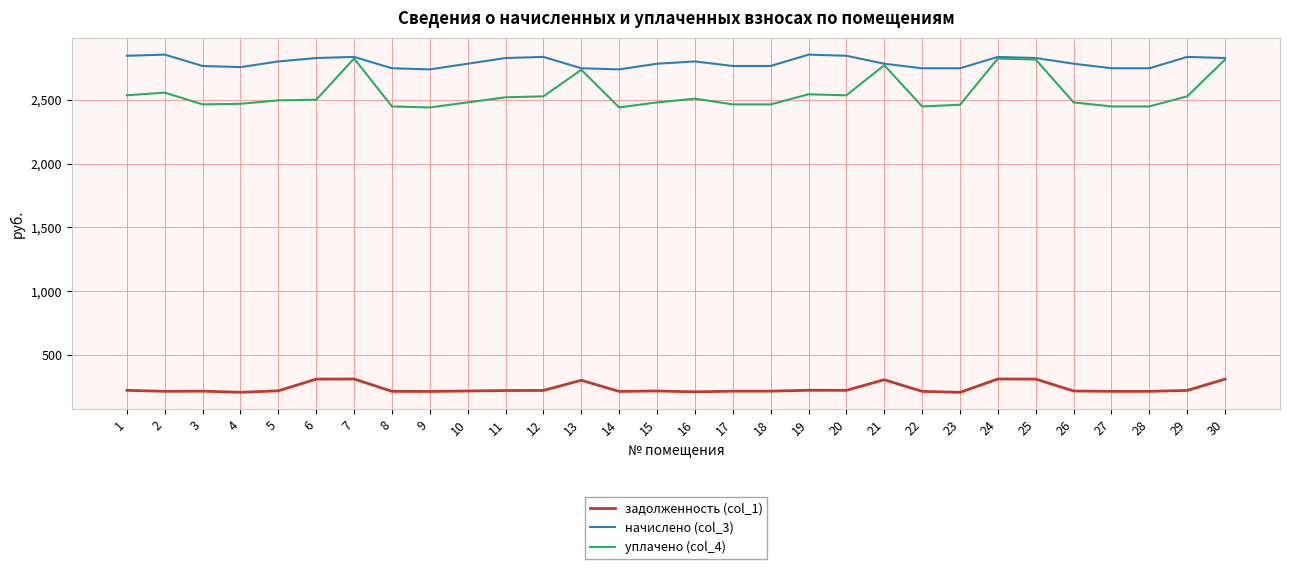

What is the greatest value displayed?

2851.5